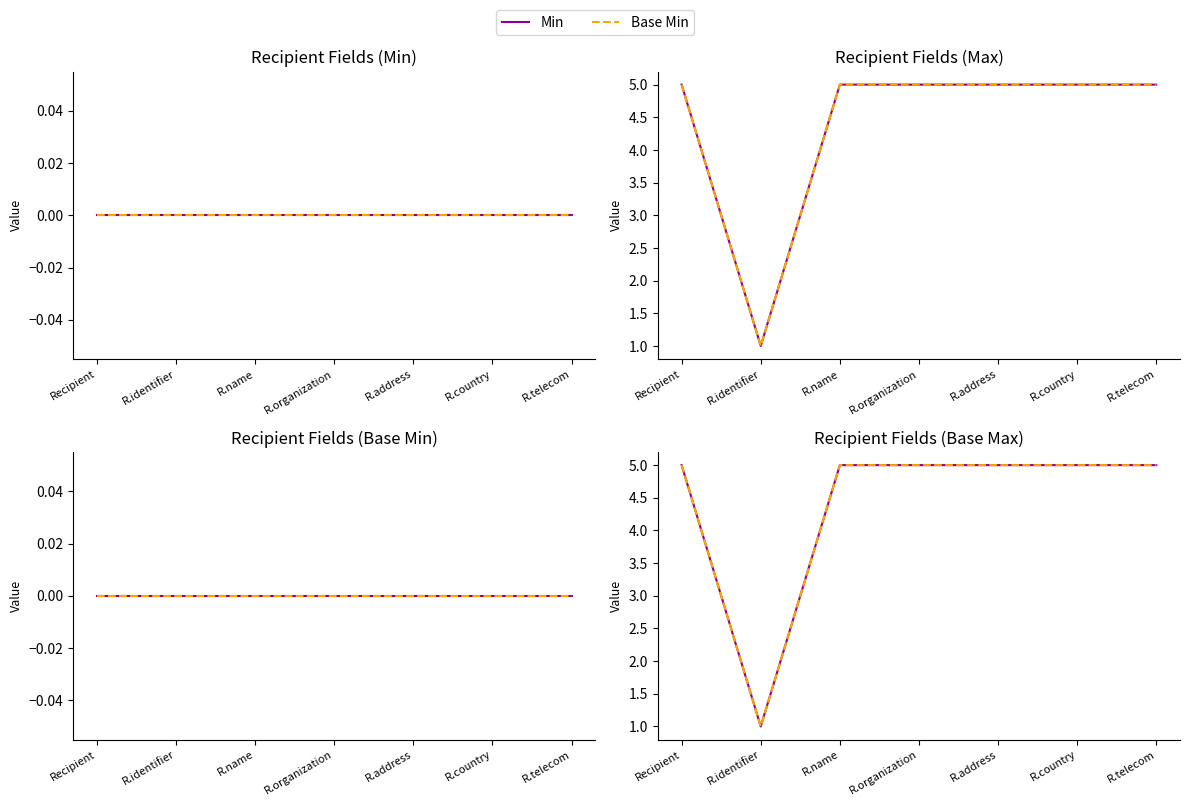

Is it true that Base Min equals 2 at R.address?

False